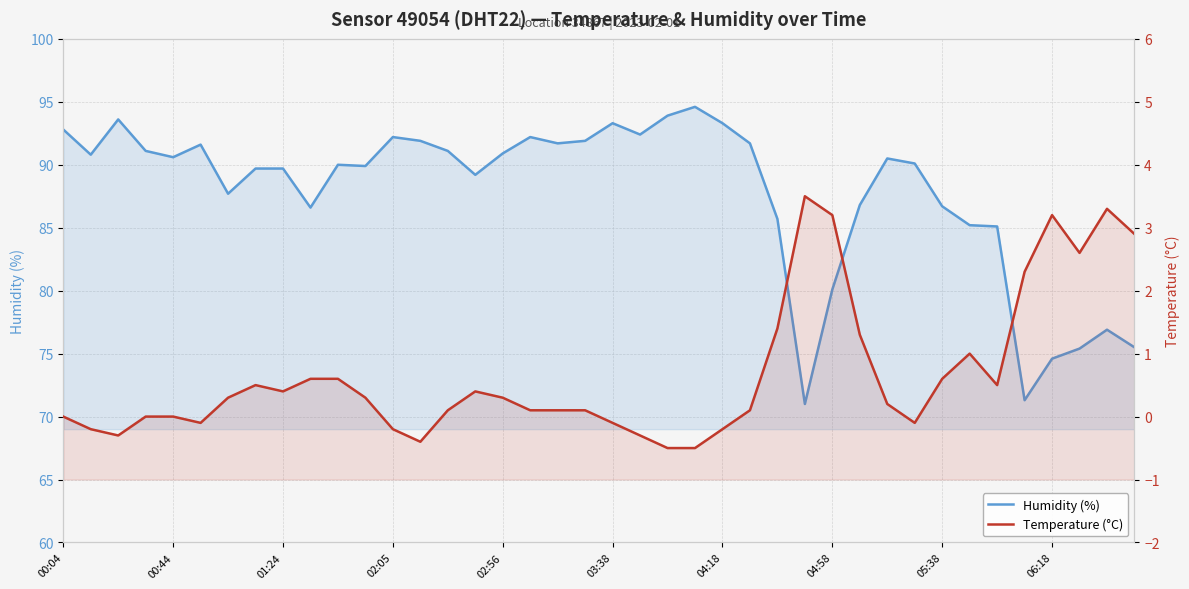

Between 26 and 37, which series saw the biggest shift?

Humidity (%)